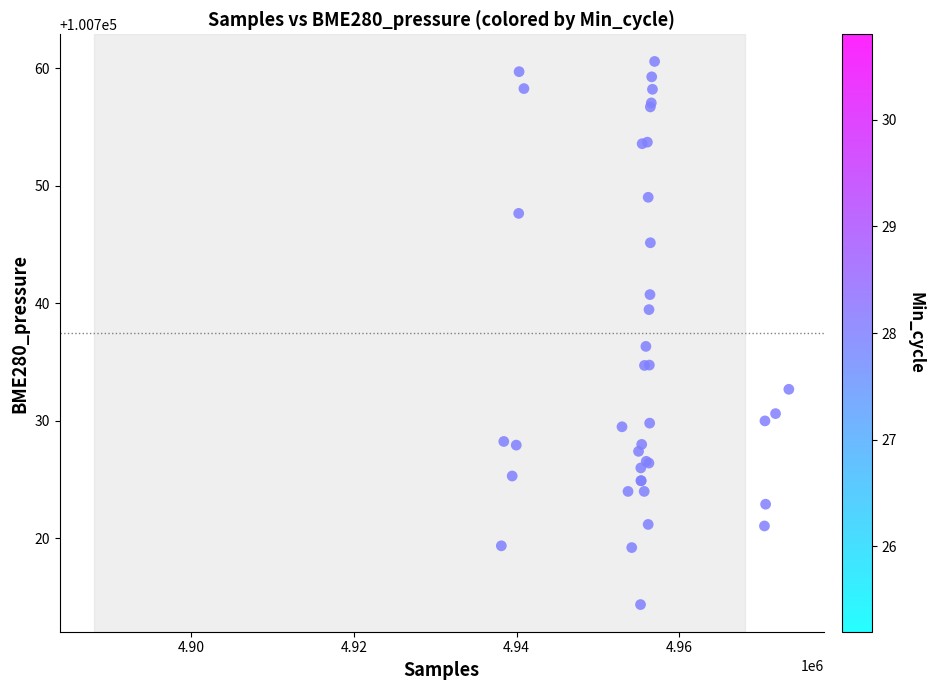

What Y value in the scatter plot is closest to 100737?

100736.3